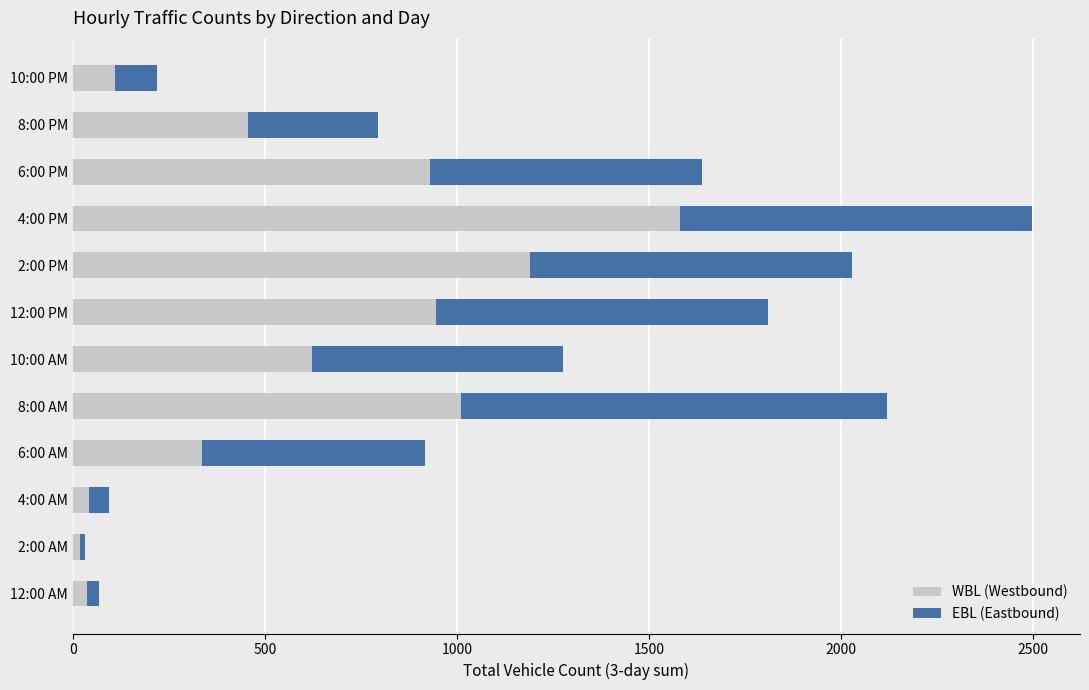

At which label does WBL (Westbound) reach its peak?

4:00 PM